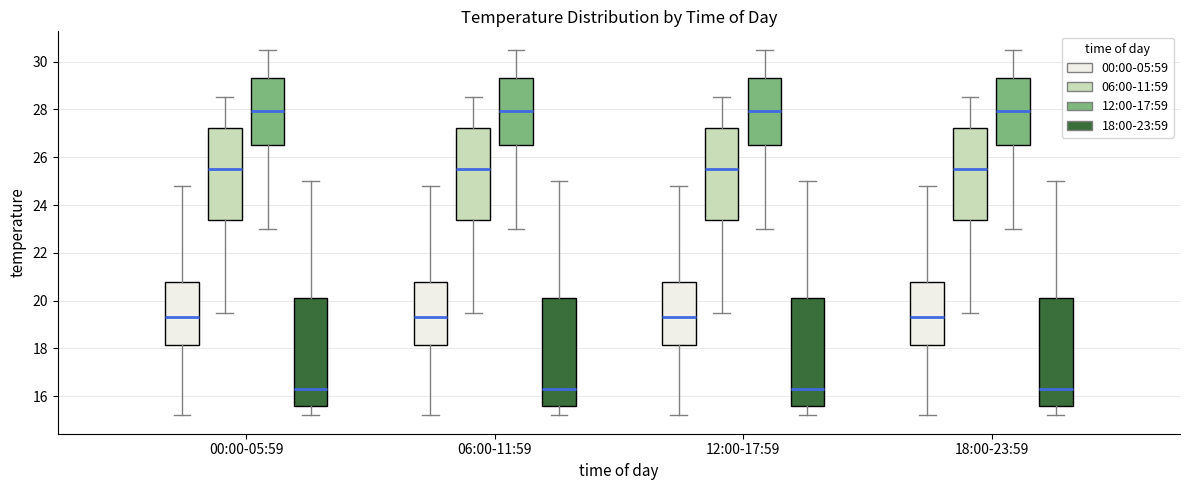

Reading left to right, read every box against the y-axis: the position of its median line, the range the box covers, and the ends of its whiskers. The values are not printed on the chart, so give them approximately, as read against the axis.

00:00-05:59 (00:00-05:59): median 19.4, box 18.2 to 20.8, whiskers 15.2 to 24.8
00:00-05:59 (06:00-11:59): median 25.6, box 23.4 to 27.2, whiskers 19.6 to 28.6
00:00-05:59 (12:00-17:59): median 28.0, box 26.6 to 29.4, whiskers 23.0 to 30.6
00:00-05:59 (18:00-23:59): median 16.4, box 15.6 to 20.2, whiskers 15.2 to 25.0
06:00-11:59 (00:00-05:59): median 19.4, box 18.2 to 20.8, whiskers 15.2 to 24.8
06:00-11:59 (06:00-11:59): median 25.6, box 23.4 to 27.2, whiskers 19.6 to 28.6
06:00-11:59 (12:00-17:59): median 28.0, box 26.6 to 29.4, whiskers 23.0 to 30.6
06:00-11:59 (18:00-23:59): median 16.4, box 15.6 to 20.2, whiskers 15.2 to 25.0
12:00-17:59 (00:00-05:59): median 19.4, box 18.2 to 20.8, whiskers 15.2 to 24.8
12:00-17:59 (06:00-11:59): median 25.6, box 23.4 to 27.2, whiskers 19.6 to 28.6
12:00-17:59 (12:00-17:59): median 28.0, box 26.6 to 29.4, whiskers 23.0 to 30.6
12:00-17:59 (18:00-23:59): median 16.4, box 15.6 to 20.2, whiskers 15.2 to 25.0
18:00-23:59 (00:00-05:59): median 19.4, box 18.2 to 20.8, whiskers 15.2 to 24.8
18:00-23:59 (06:00-11:59): median 25.6, box 23.4 to 27.2, whiskers 19.6 to 28.6
18:00-23:59 (12:00-17:59): median 28.0, box 26.6 to 29.4, whiskers 23.0 to 30.6
18:00-23:59 (18:00-23:59): median 16.4, box 15.6 to 20.2, whiskers 15.2 to 25.0